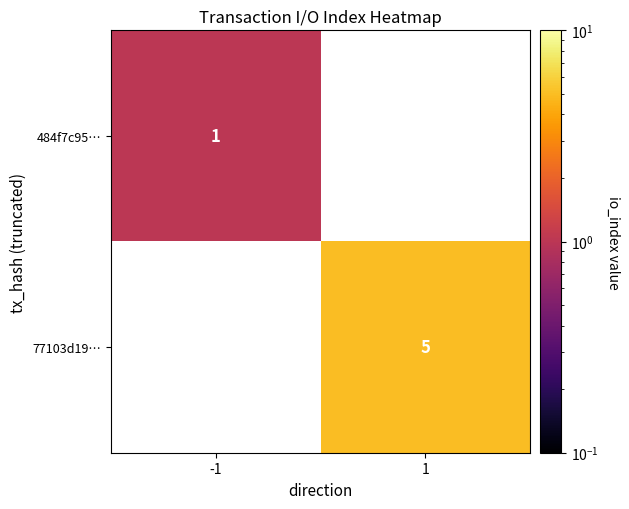

True or false: 484f7c95… has a value of 0 at -1.

False